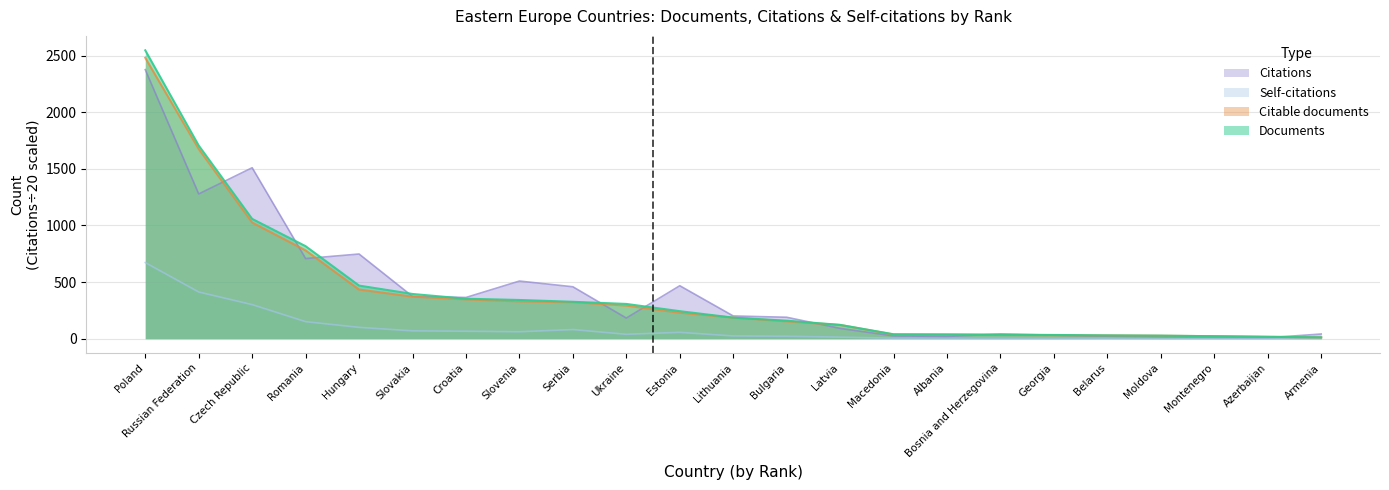

At which label does Citations reach its peak?

Poland